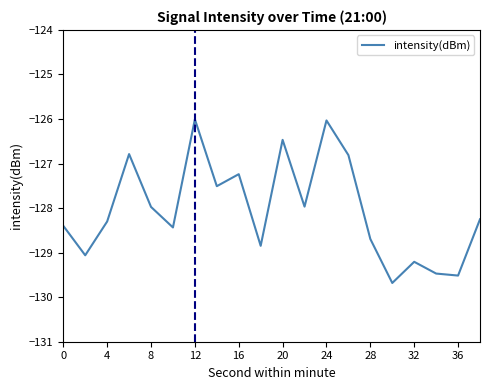

What is the difference between the maximum and minimum values?

3.7